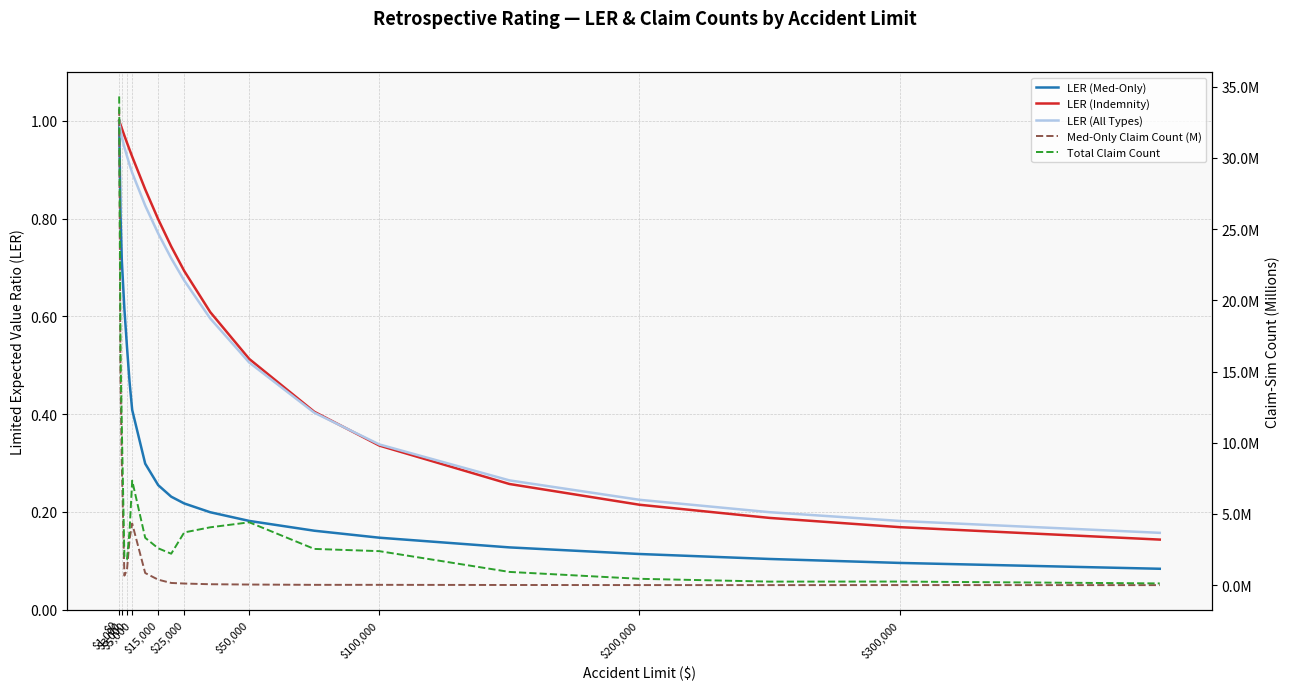

Is the value of LER (Med-Only) at $1,000 greater than the value of Med-Only Claim Count (M) at $300,000?

Yes